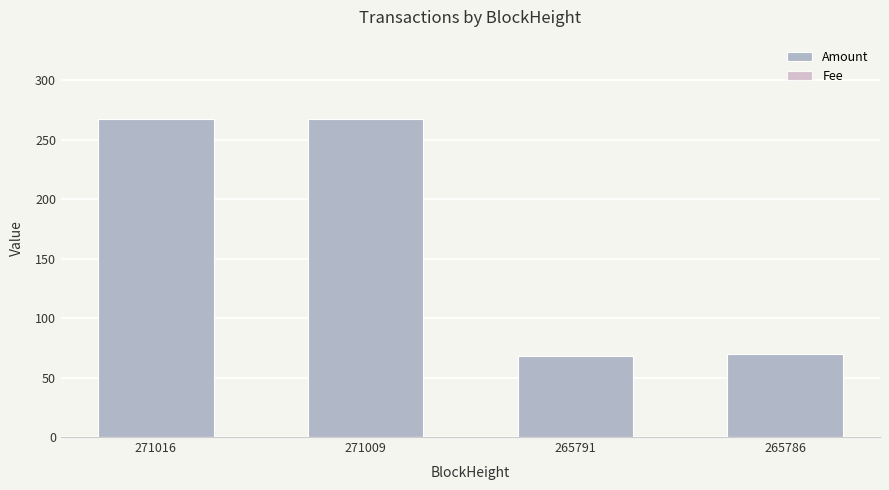

What is the sum of all Fee values?

0.1